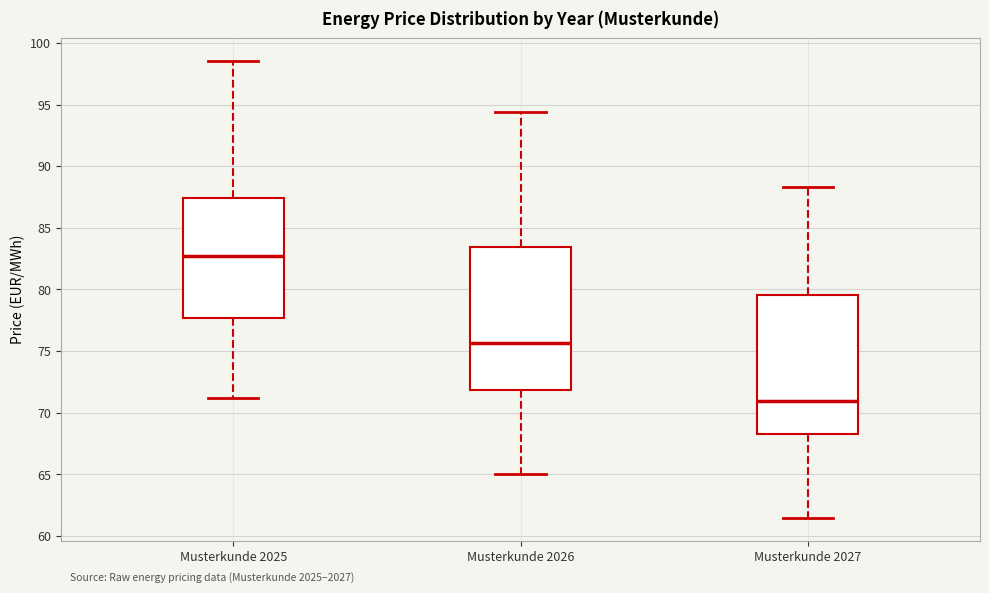

Reading left to right, read every box against the y-axis: the position of its median line, the range the box covers, and the ends of its whiskers. The values are not printed on the chart, so give them approximately, as read against the axis.

Musterkunde 2025: median 82.5, box 77.5 to 87.5, whiskers 71.0 to 98.5
Musterkunde 2026: median 75.5, box 72.0 to 83.5, whiskers 65.0 to 94.5
Musterkunde 2027: median 71.0, box 68.5 to 79.5, whiskers 61.5 to 88.5